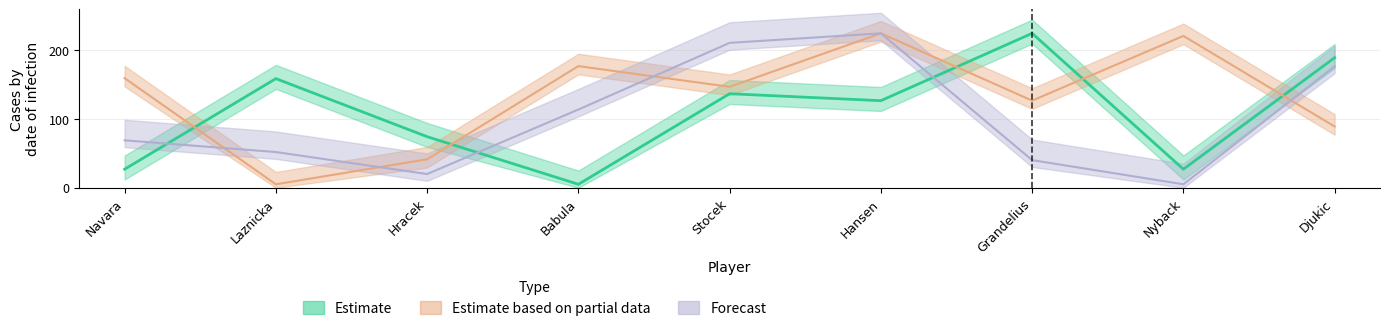

Count the Estimate values in the range 27 to 159.

6